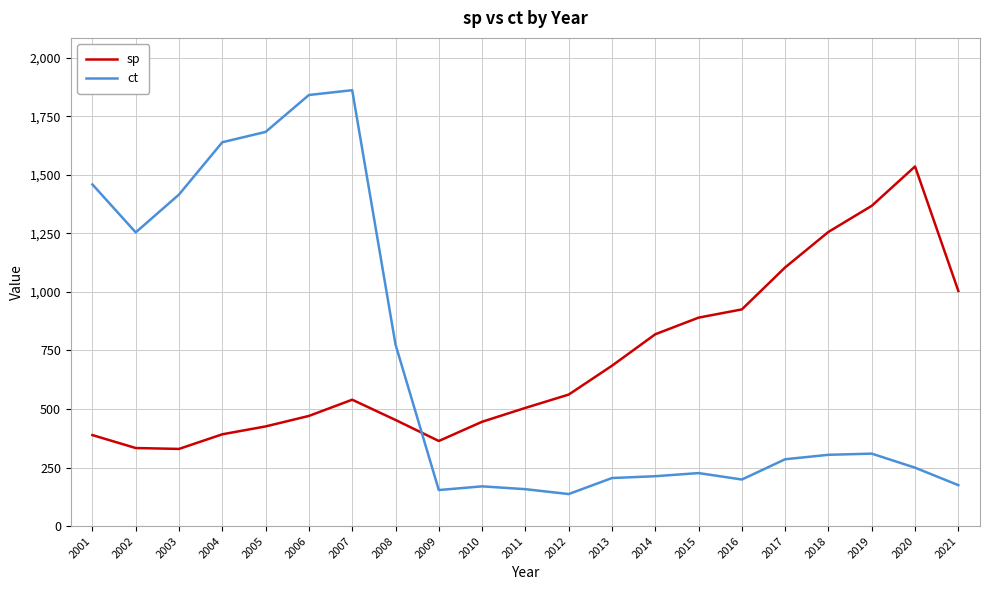

The ct series shows 285.6 at 2017. True or false?

True